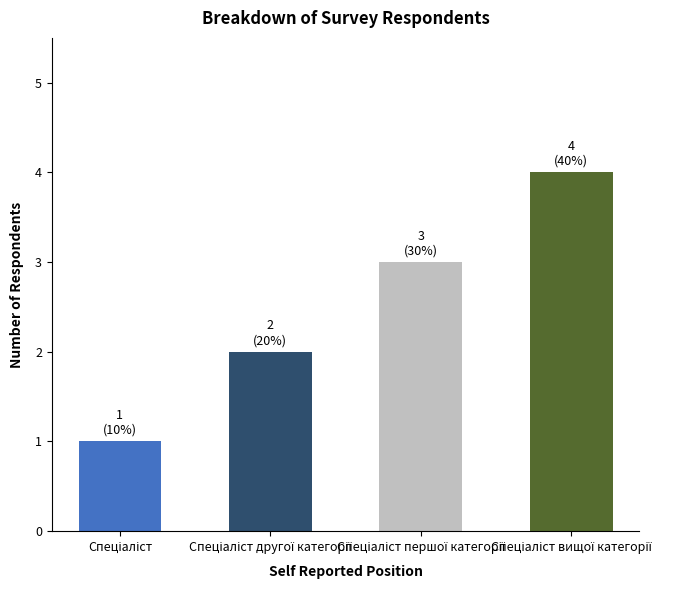

What is the difference between the maximum and minimum values?

3